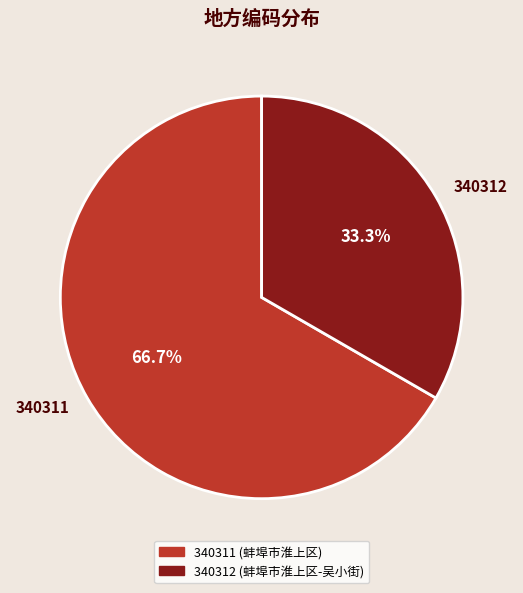

How many segments does this pie chart have?

2